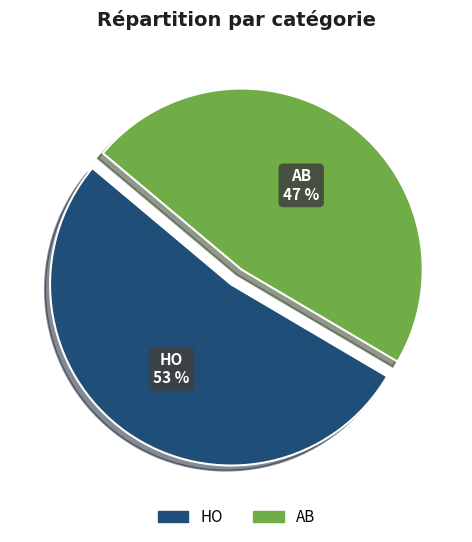

Which category has the smallest portion of the pie?

AB